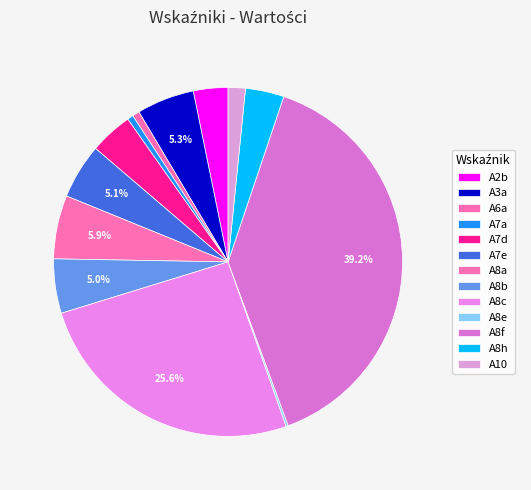

What is the change in value from A3a to A8b?

-0.4